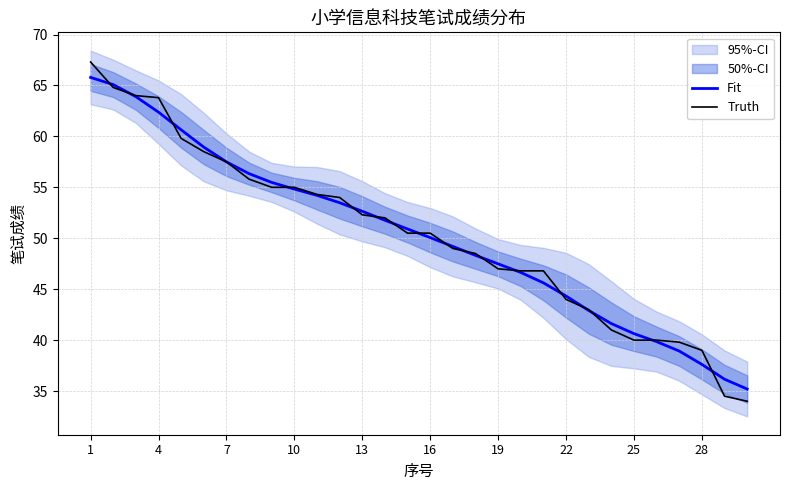

What is the lowest value of the Truth series?

34.0